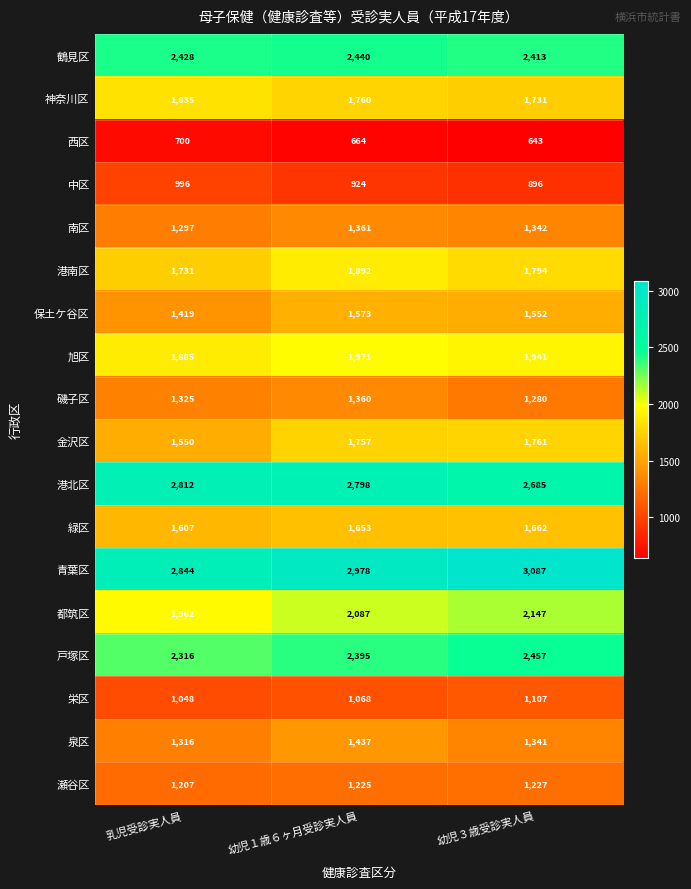

What is the minimum value shown in the chart?

643